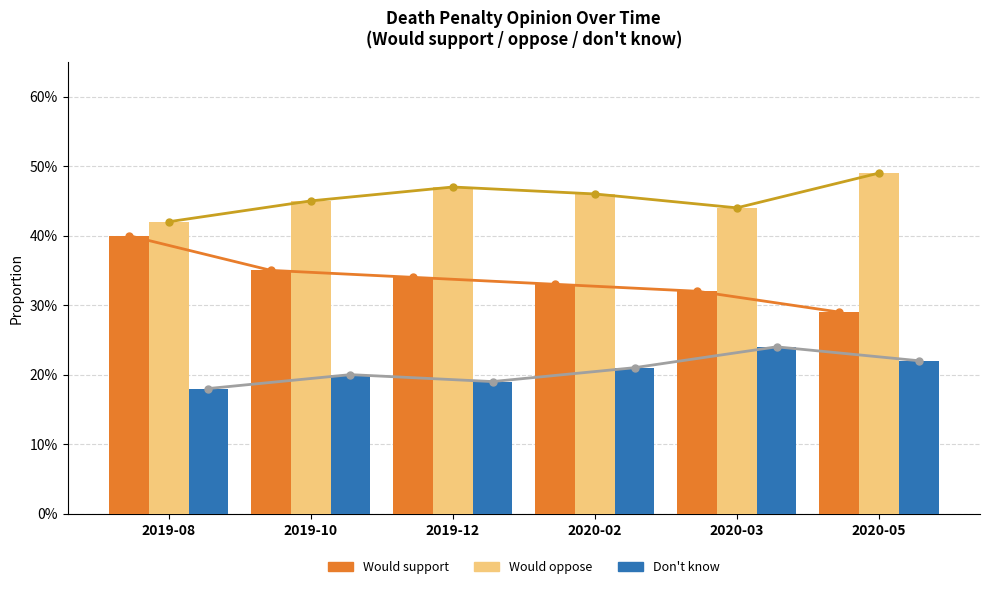

What is the greatest value displayed?

0.5